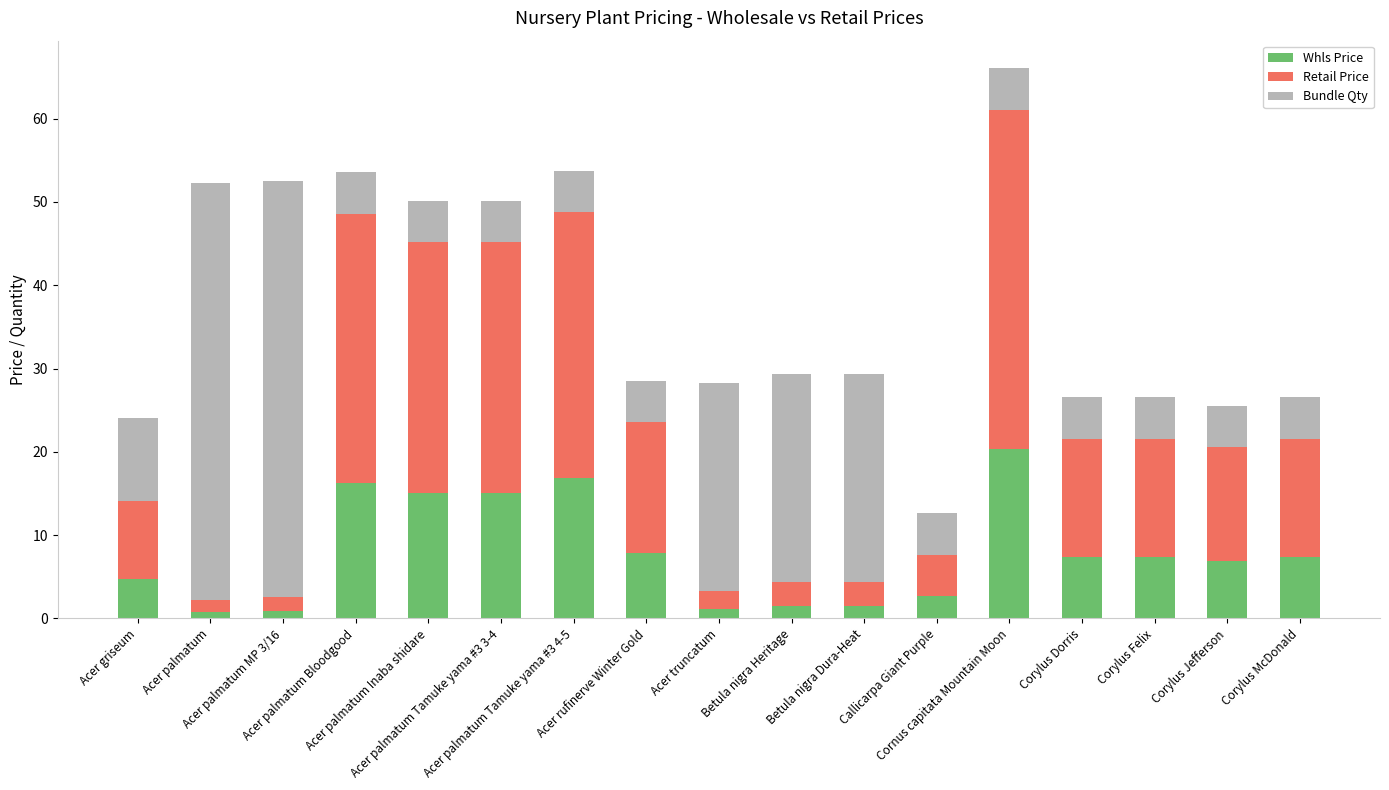

What is the difference between the maximum and minimum values in the Whls Price series?

19.6